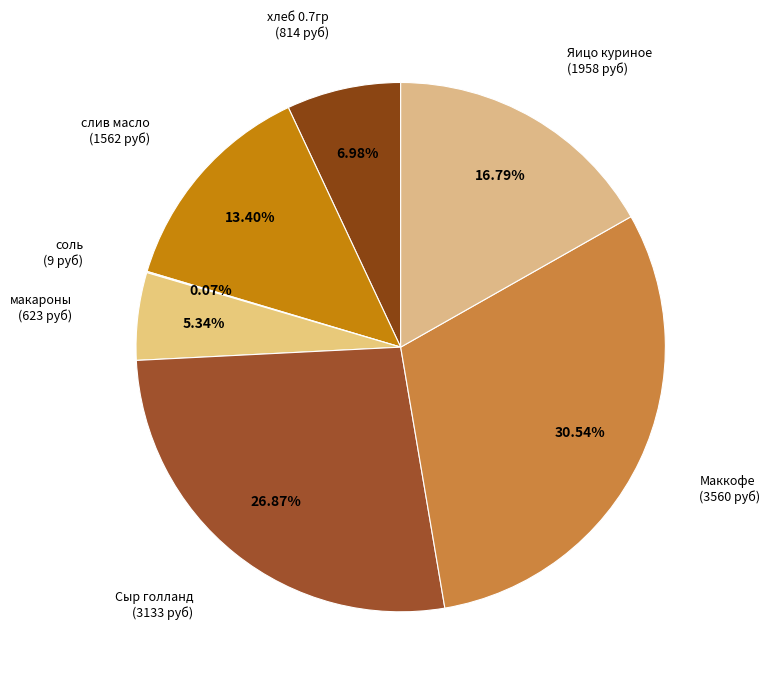

To the nearest percent, what is the difference between the largest and smallest slice percentages?

30%